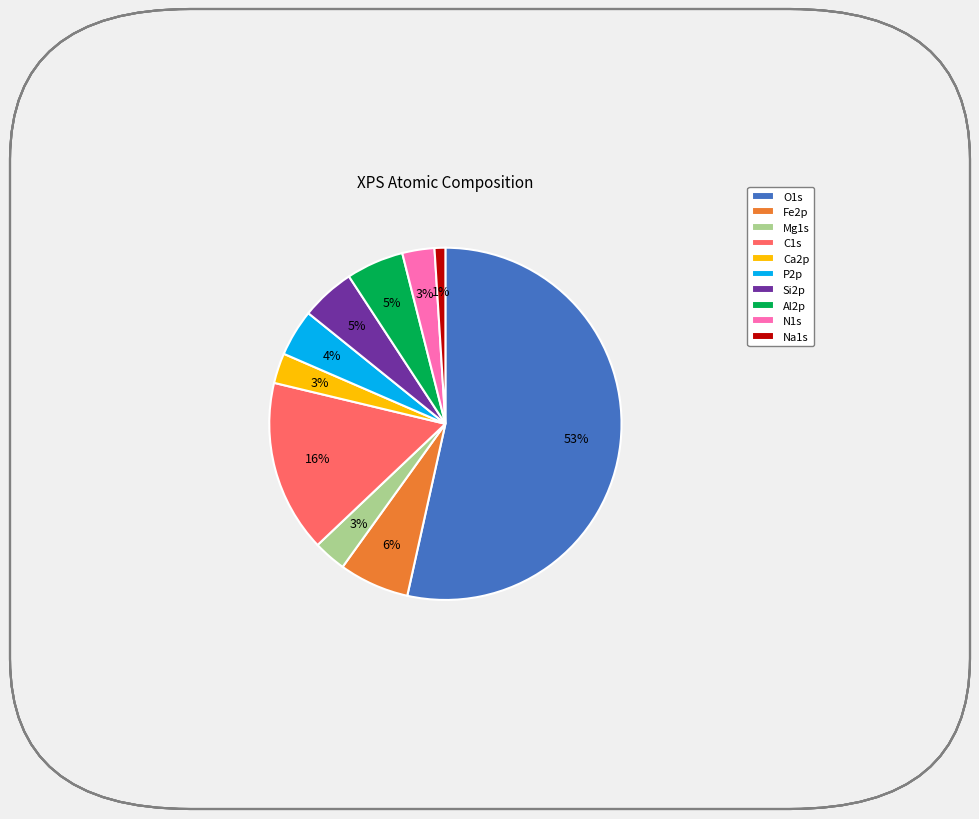

Which has a higher value, P2p or Mg1s?

P2p